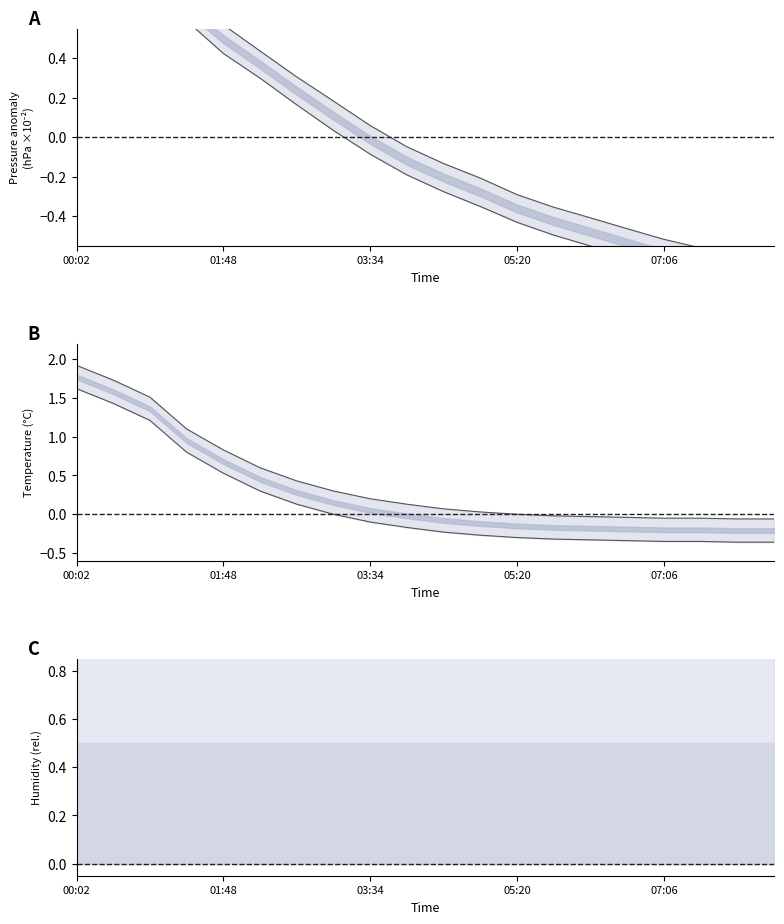

Where is temperature nearest to the value 0?

05:20